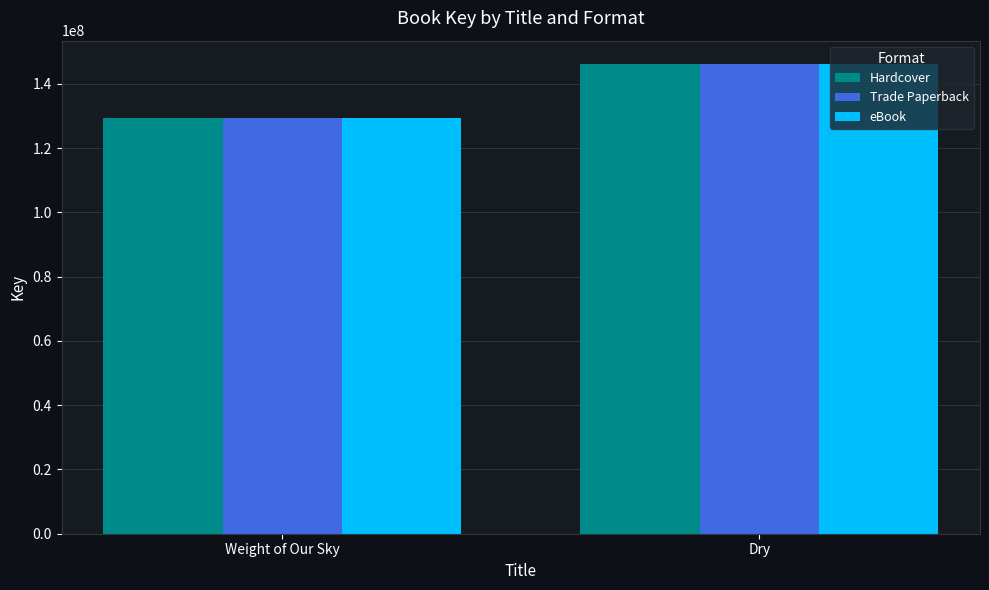

What is the total value across all series at Dry?

438530949